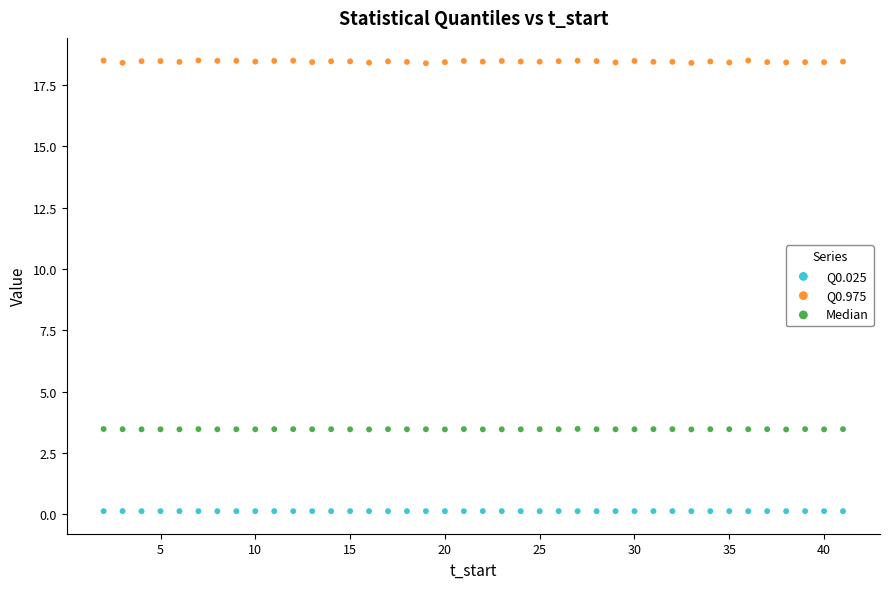

What are all the series names shown in the legend?

Q0.025, Q0.975, Median